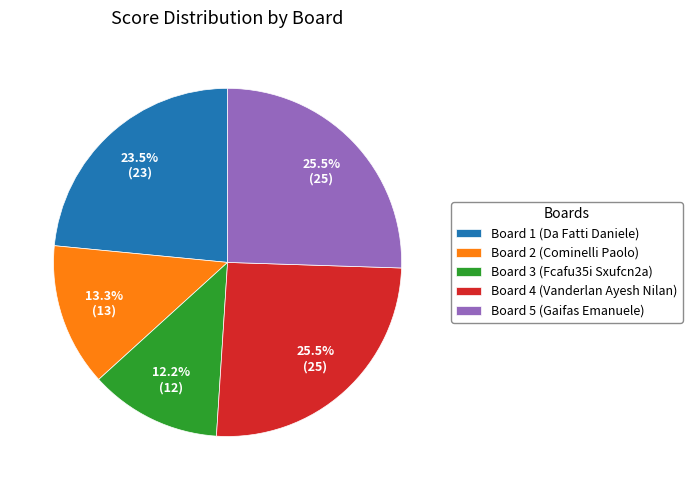

Do Board 2 (Cominelli Paolo) and Board 5 (Gaifas Emanuele) together represent more than half of the pie?

No